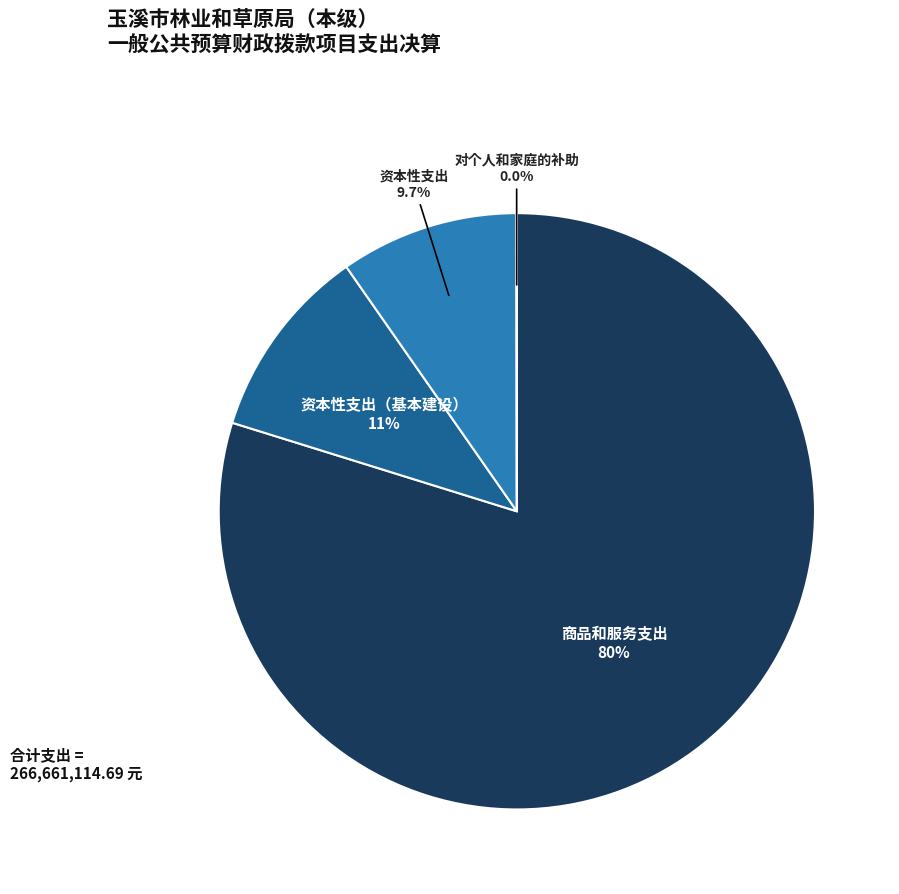

Is there any slice that represents more than half of the pie?

Yes